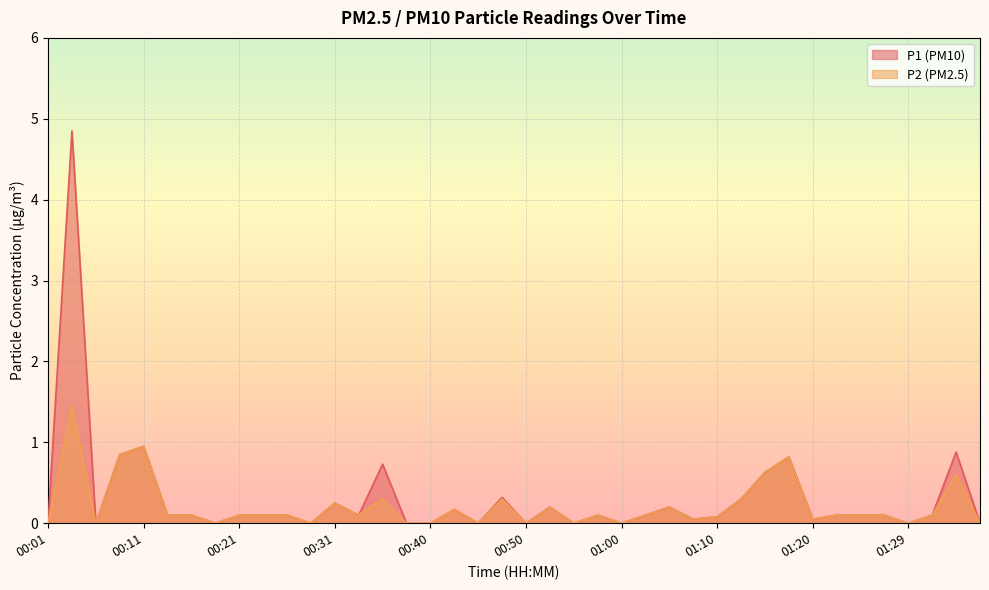

True or false: P2 and P1 cross at least once.

False